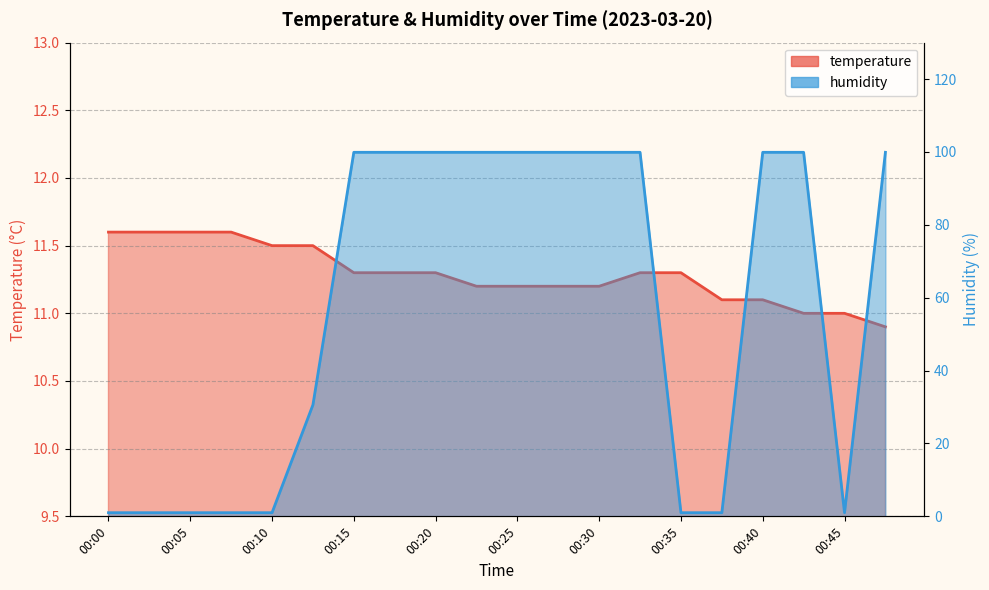

The humidity series shows 99.9 at 00:22. True or false?

True